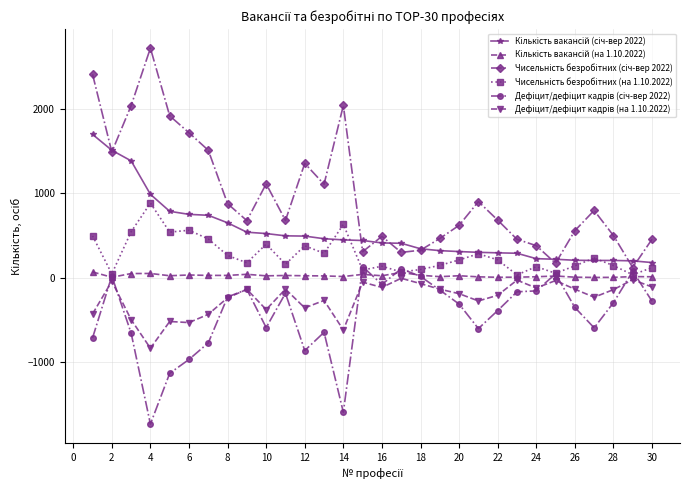

What is the greatest value displayed?

2717